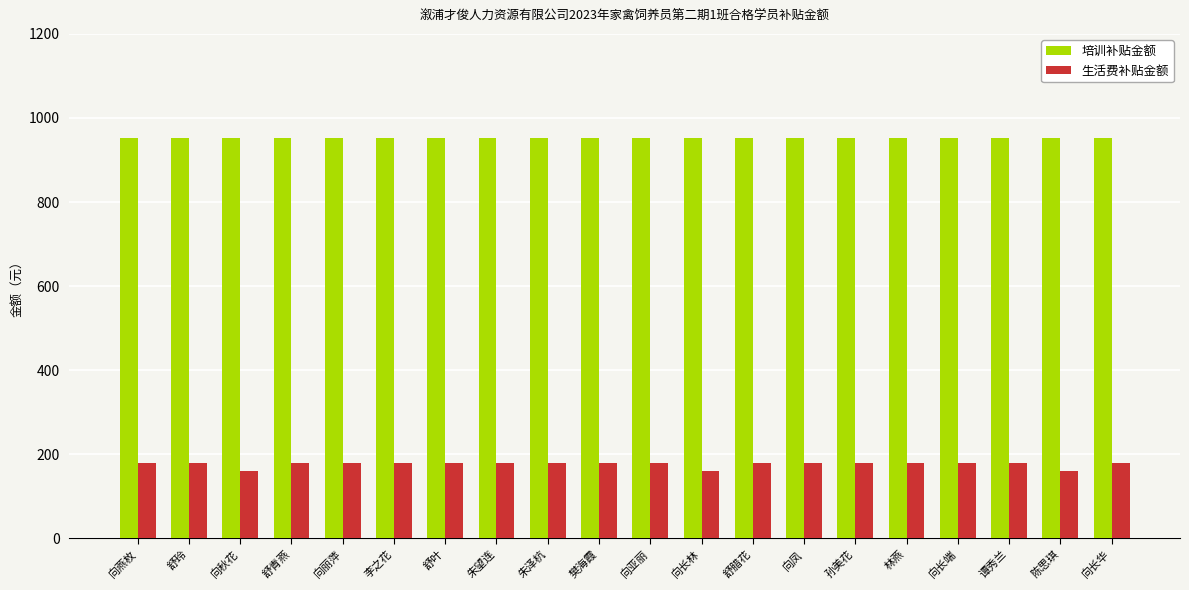

At how many categories does at least one series exceed 563?

20